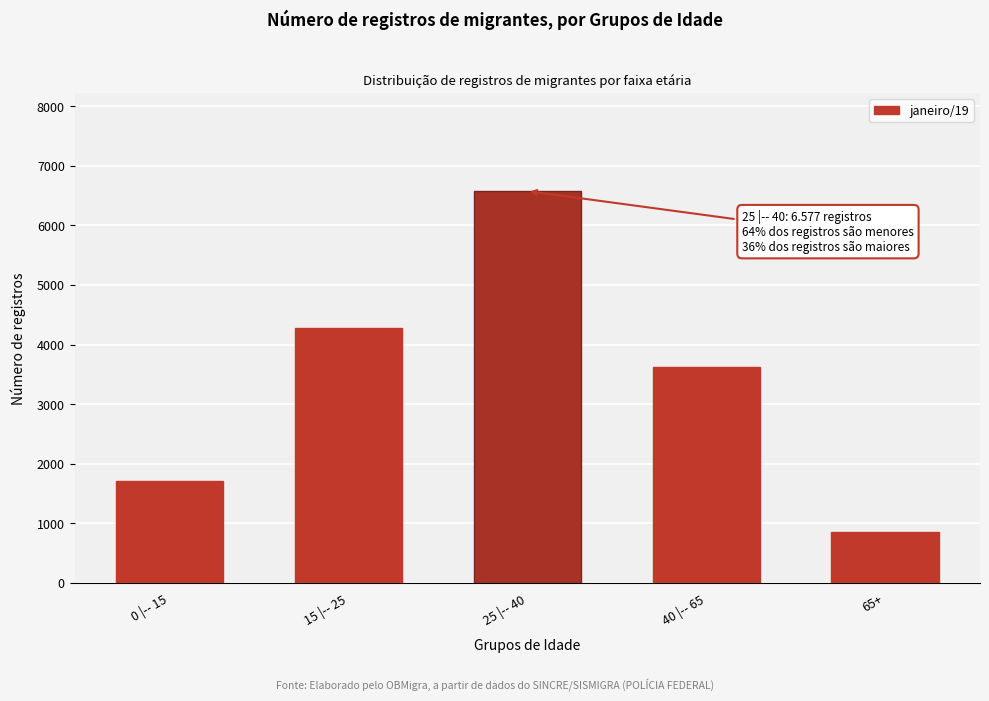

Reading right to left, extract all data points from this chart.

65+=854	40 |-- 65=3628	25 |-- 40=6577	15 |-- 25=4281	0 |-- 15=1707